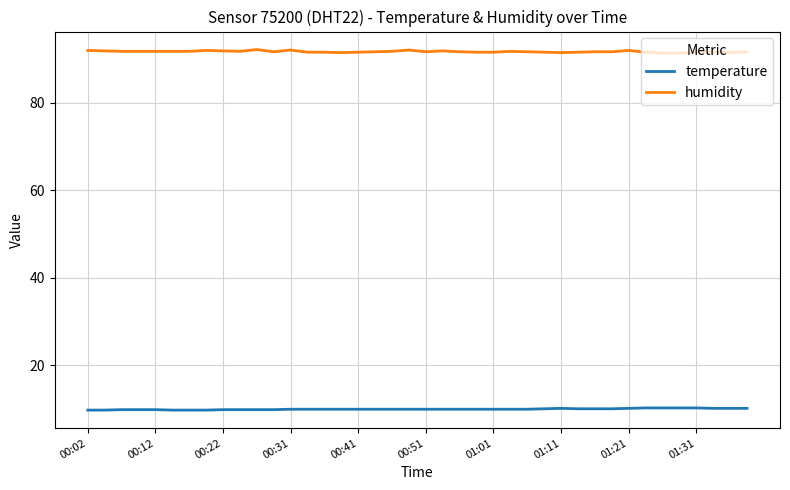

Which series has the largest total across all categories?

humidity